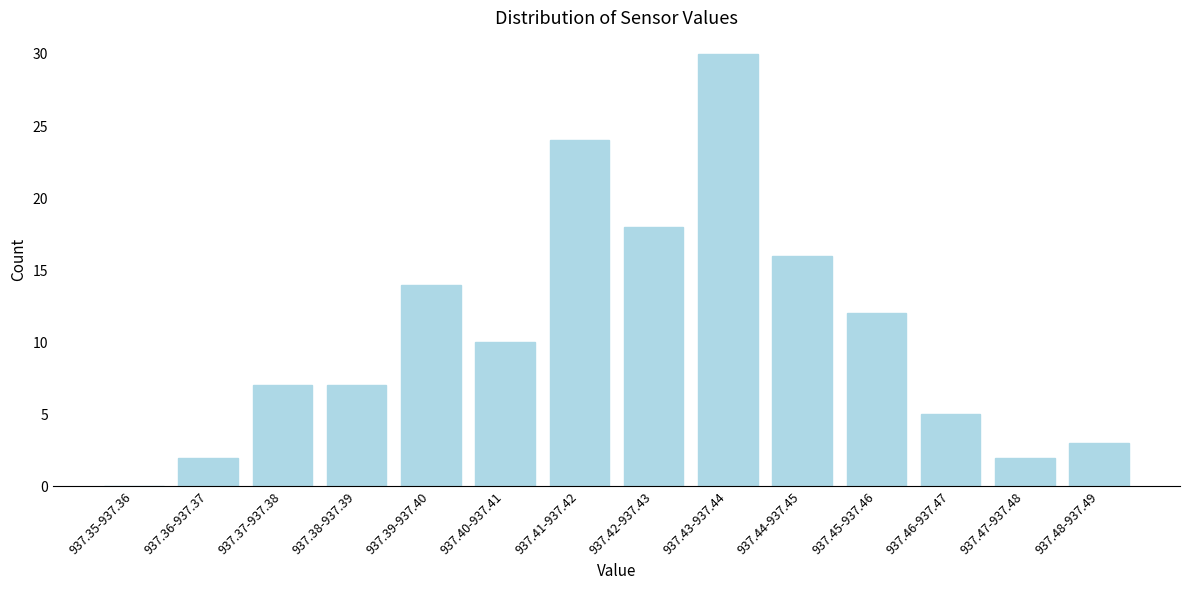

Reading left to right, what are all the values shown in this chart?

937.35-937.36=0	937.36-937.37=2	937.37-937.38=7	937.38-937.39=7	937.39-937.40=14	937.40-937.41=10	937.41-937.42=24	937.42-937.43=18	937.43-937.44=30	937.44-937.45=16	937.45-937.46=12	937.46-937.47=5	937.47-937.48=2	937.48-937.49=3